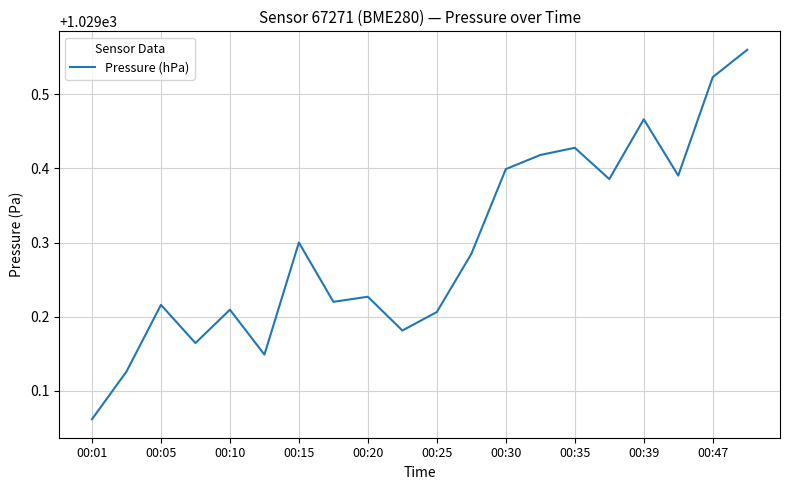

Does the chart display data point markers on the line(s)?

No